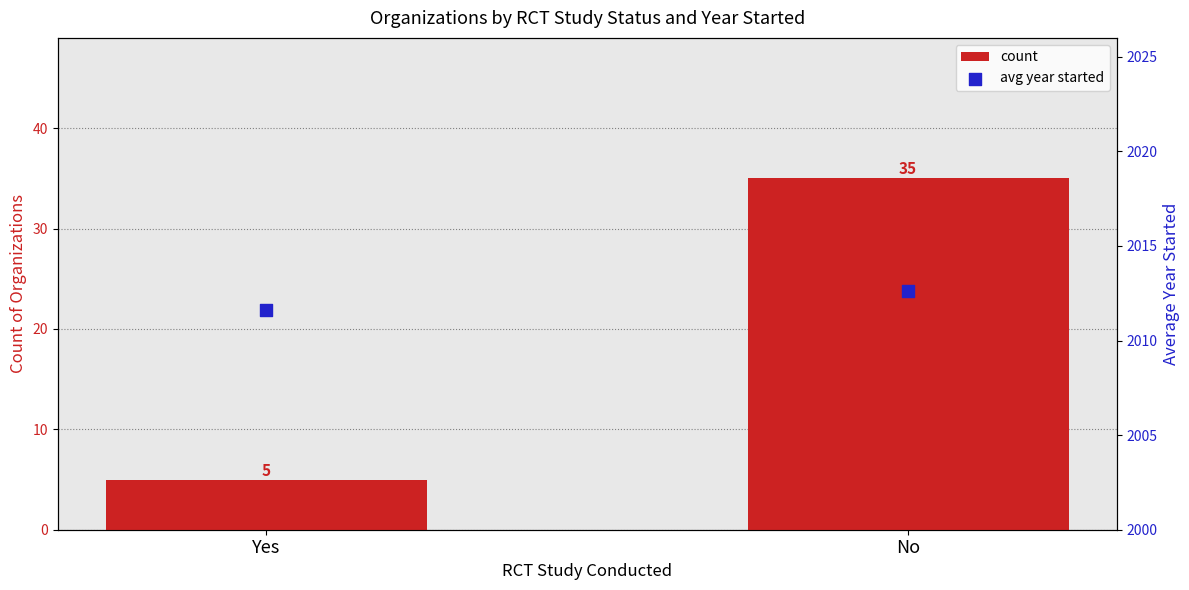

Which series reaches the minimum Y coordinate?

count